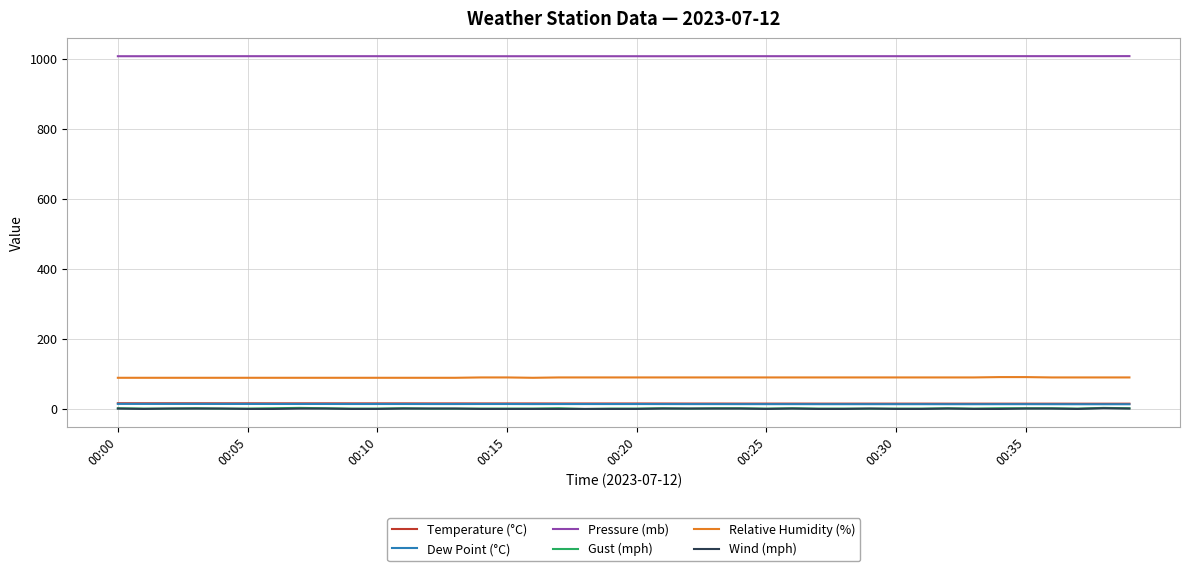

True or false: Temperature (°C) and Wind (mph) cross at least once.

False